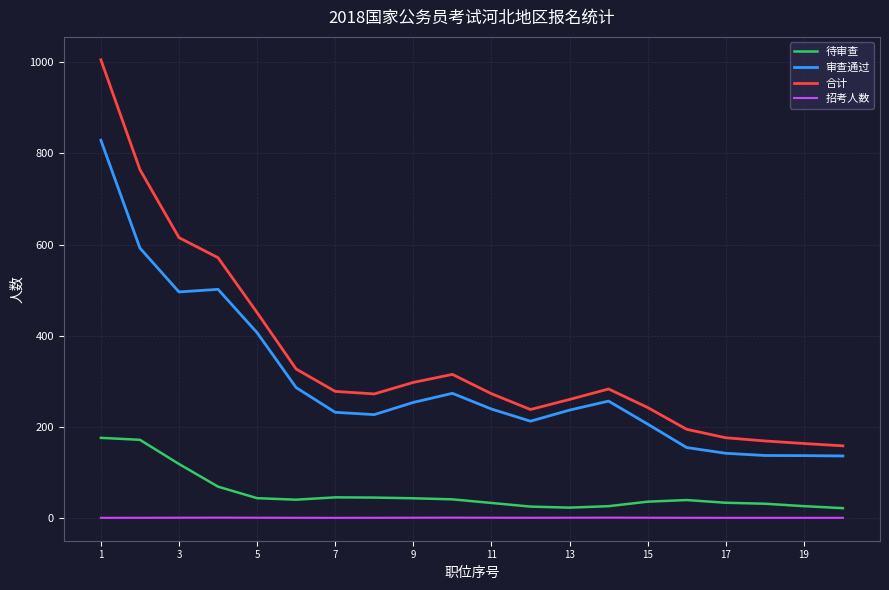

What is the greatest value displayed?

1005.0